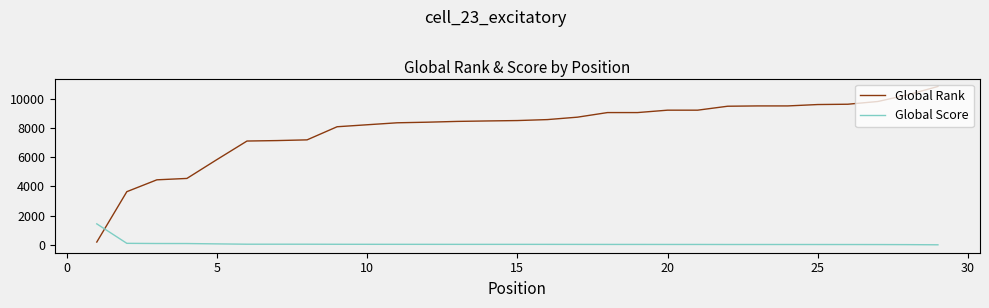

What is the greatest value displayed?

10847